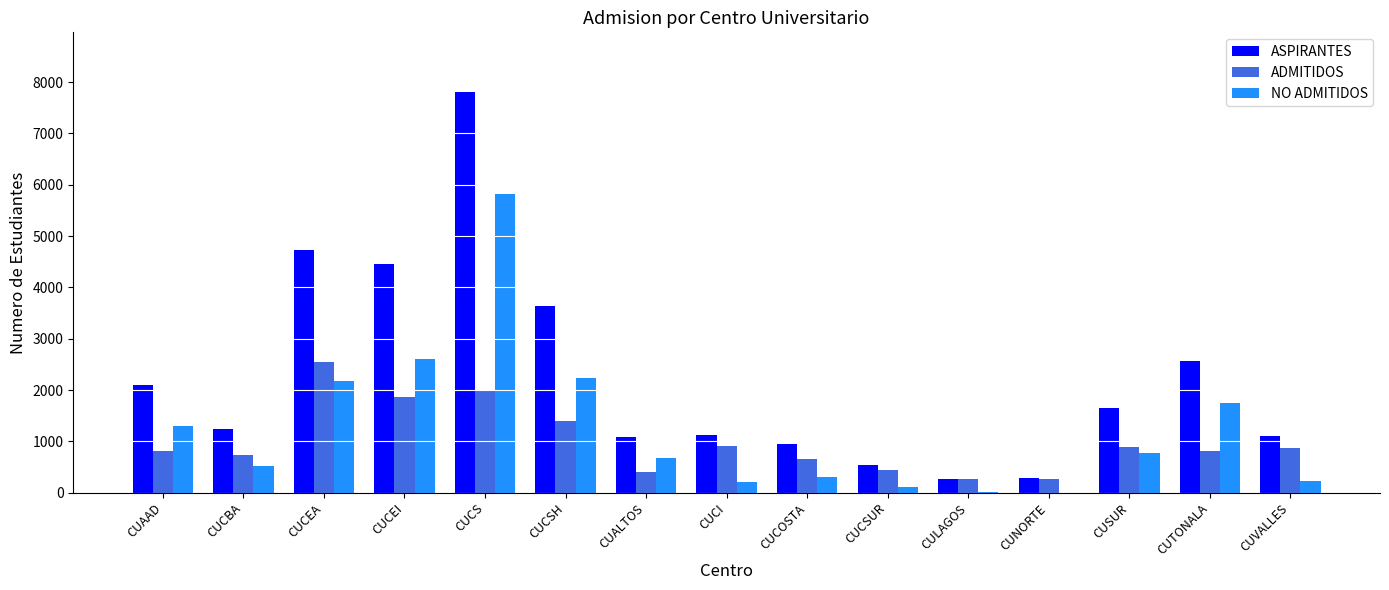

What is the maximum value for ASPIRANTES?

7800